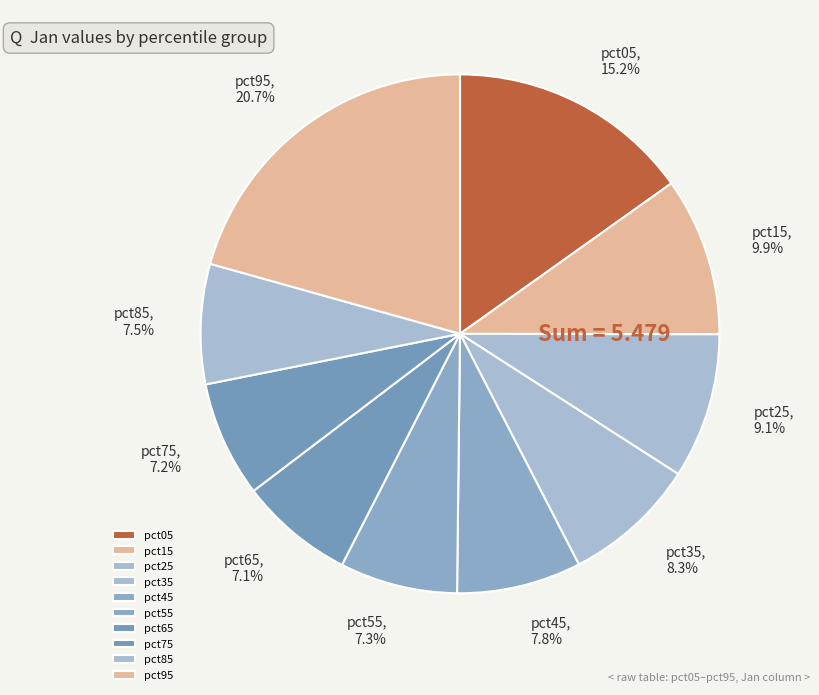

Is it true that pct75 is 1% of the pie?

False